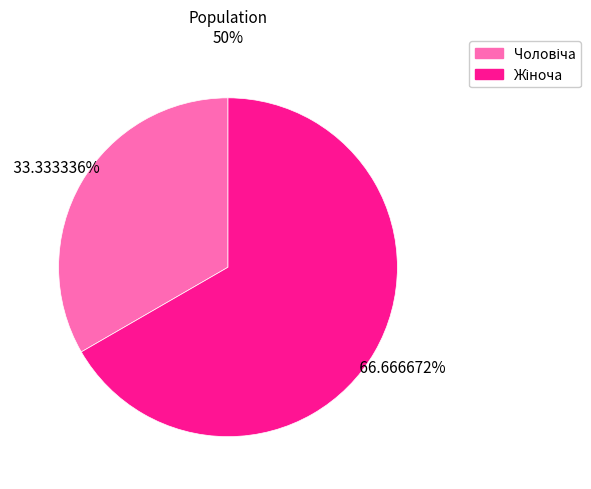

Does any single category account for the majority?

Yes